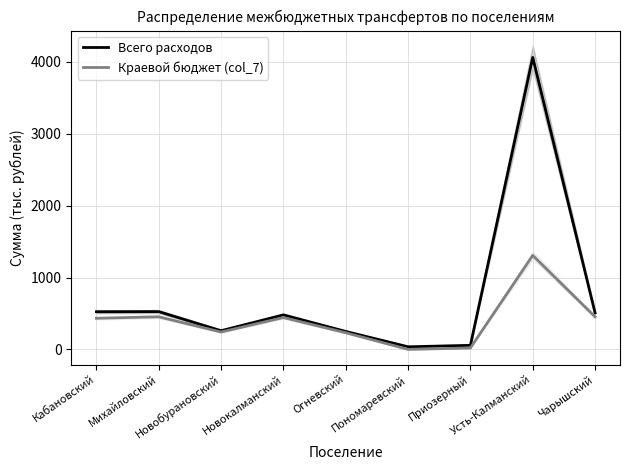

At which label does Краевой бюджет (col_7) reach its minimum?

Пономаревский